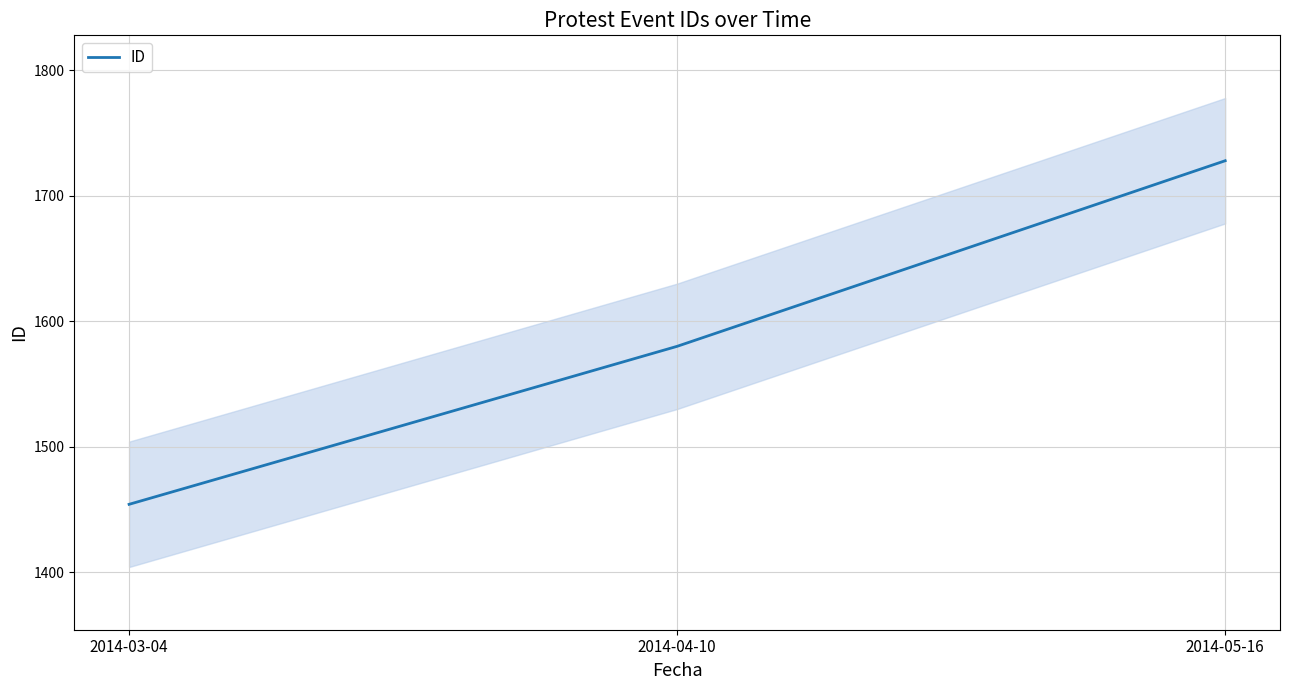

What is the ratio of the value at 2014-03-04 to the value at 2014-05-16?

0.8